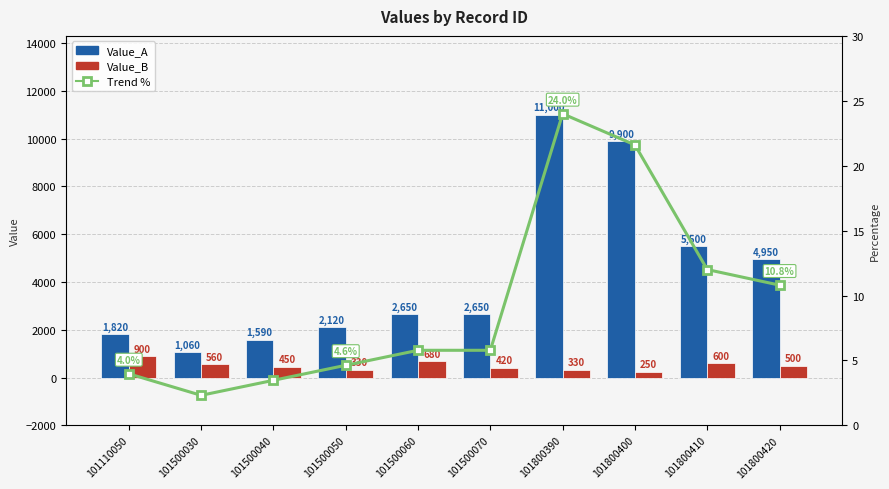

Which category has the highest value across all series?

101800390